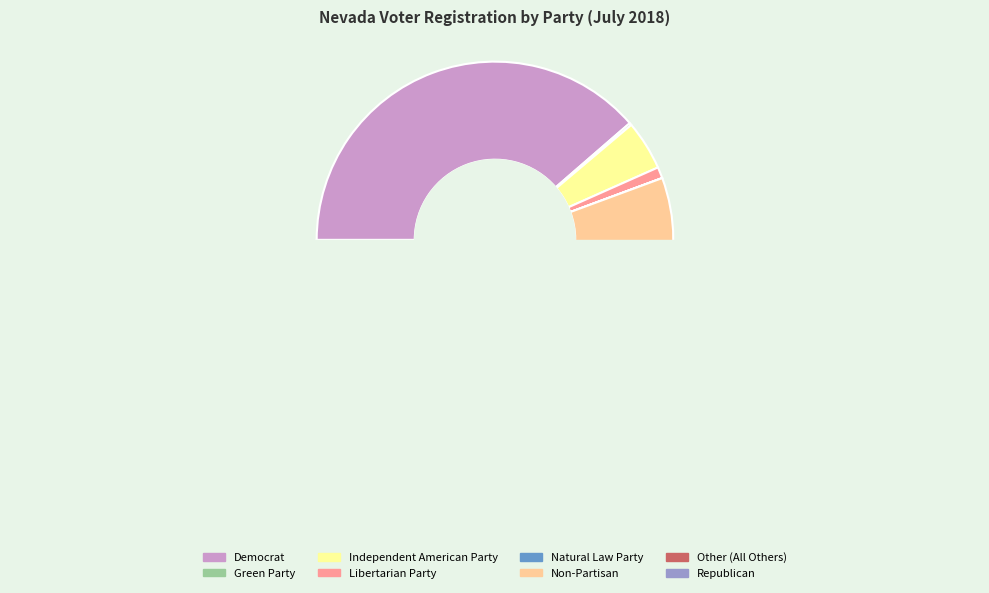

Rank the categories by value from lowest to highest.

Natural Law Party, Green Party, Other (All Others), Libertarian Party, Independent American Party, Non-Partisan, Republican, Democrat